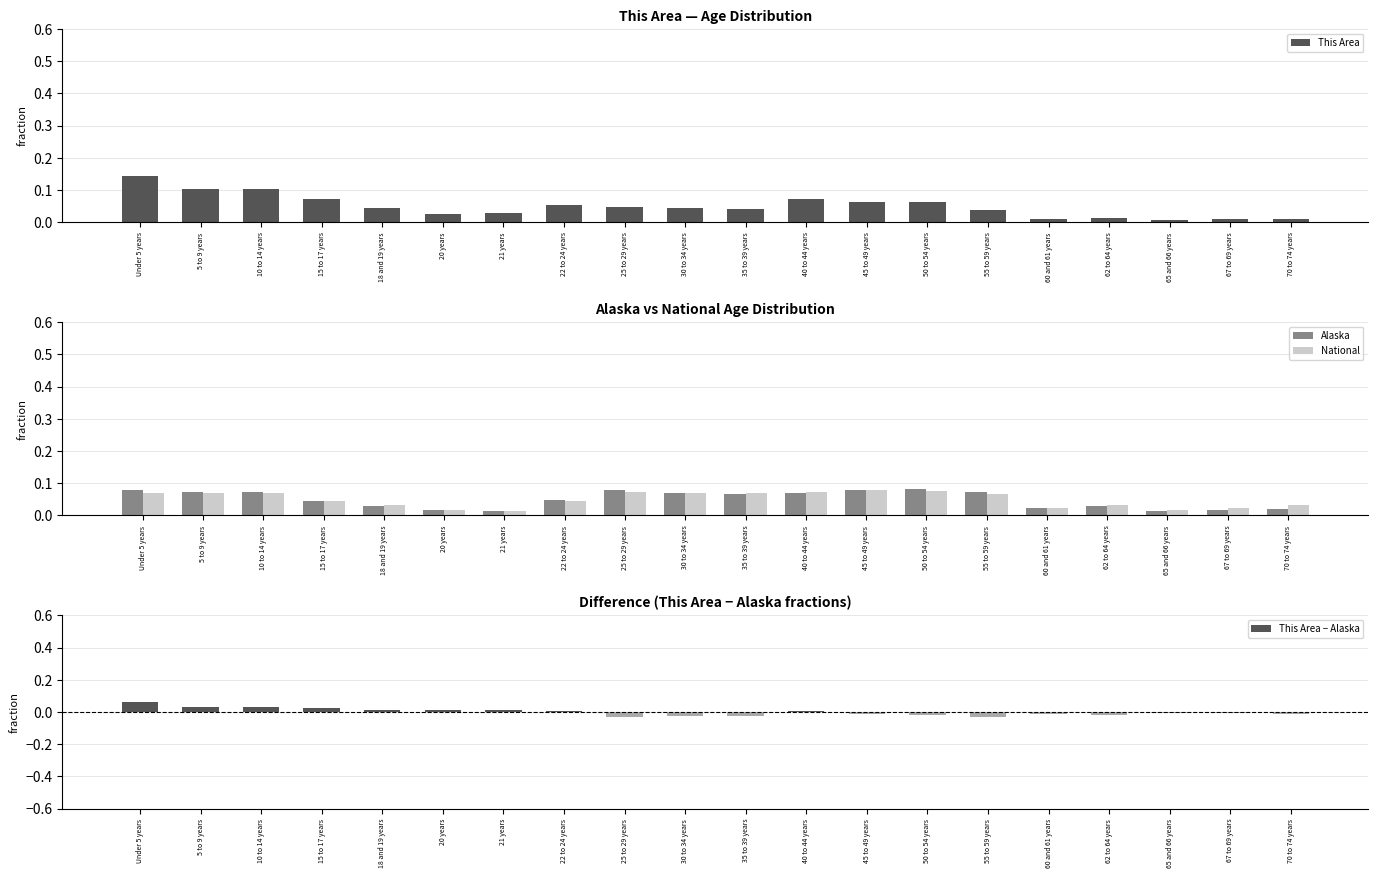

Which series changed the most between 30 to 34 years and 40 to 44 years?

This Area − Alaska